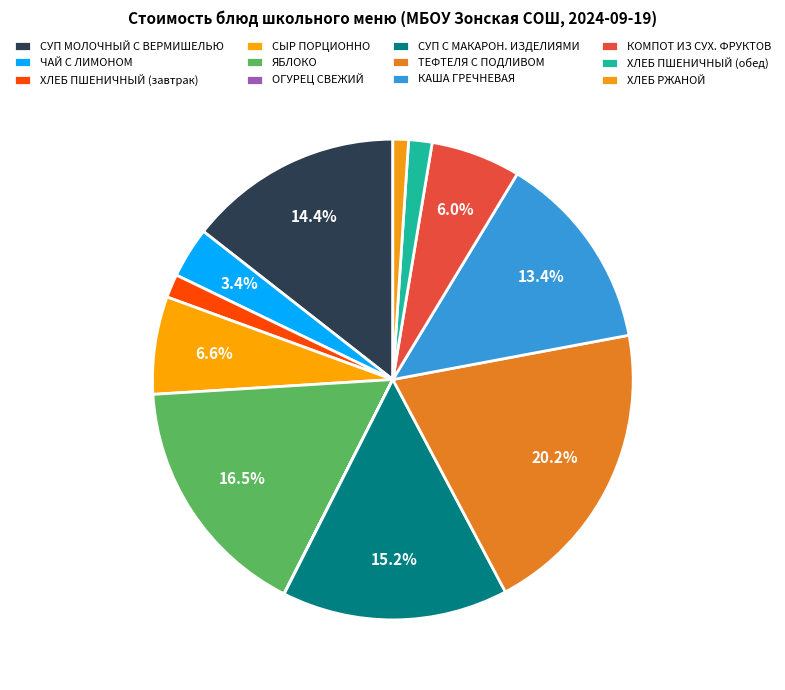

Approximately how many times larger is the value at ЧАЙ С ЛИМОНОМ compared to ХЛЕБ ПШЕНИЧНЫЙ (завтрак)?

2.2